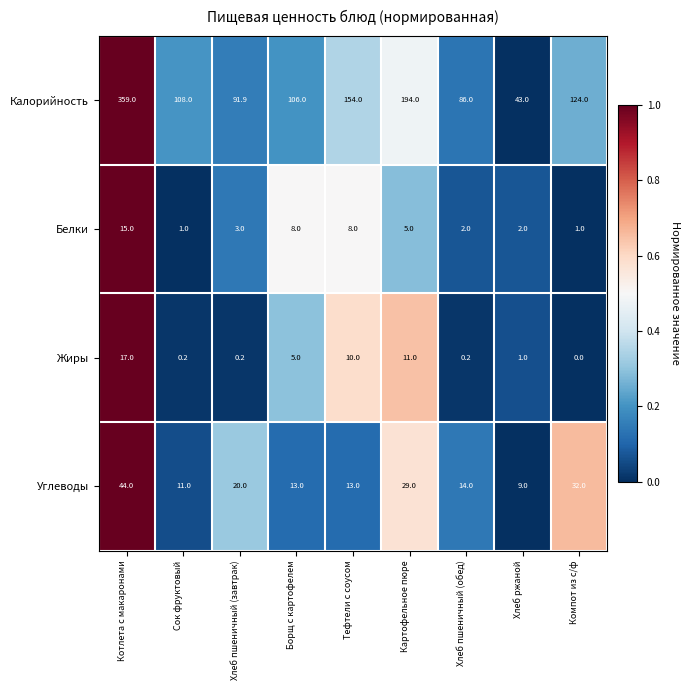

At Тефтели с соусом, list the series in order from smallest to largest.

Белки, Жиры, Углеводы, Калорийность